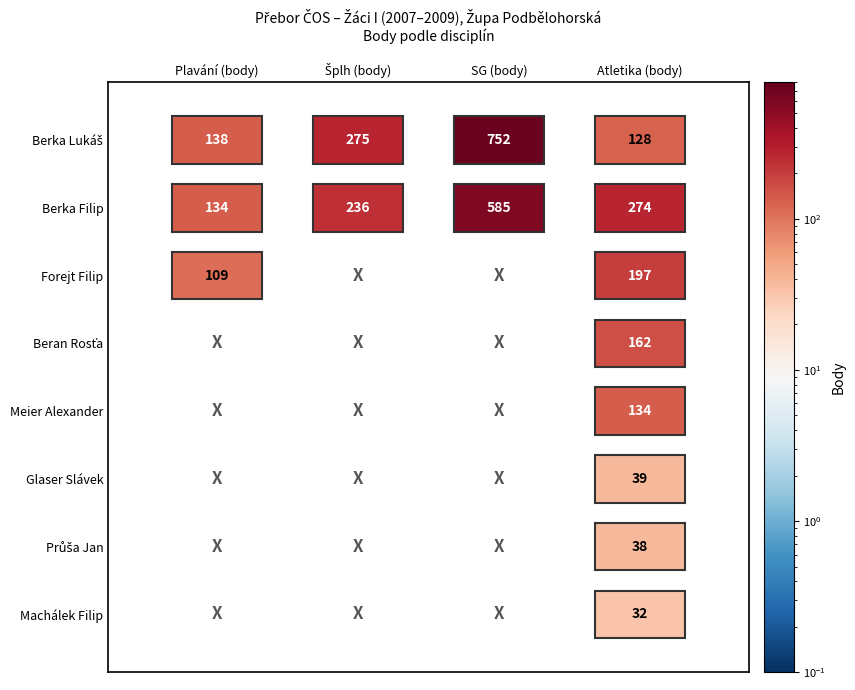

What is the average value of the Glaser Slávek series?

10